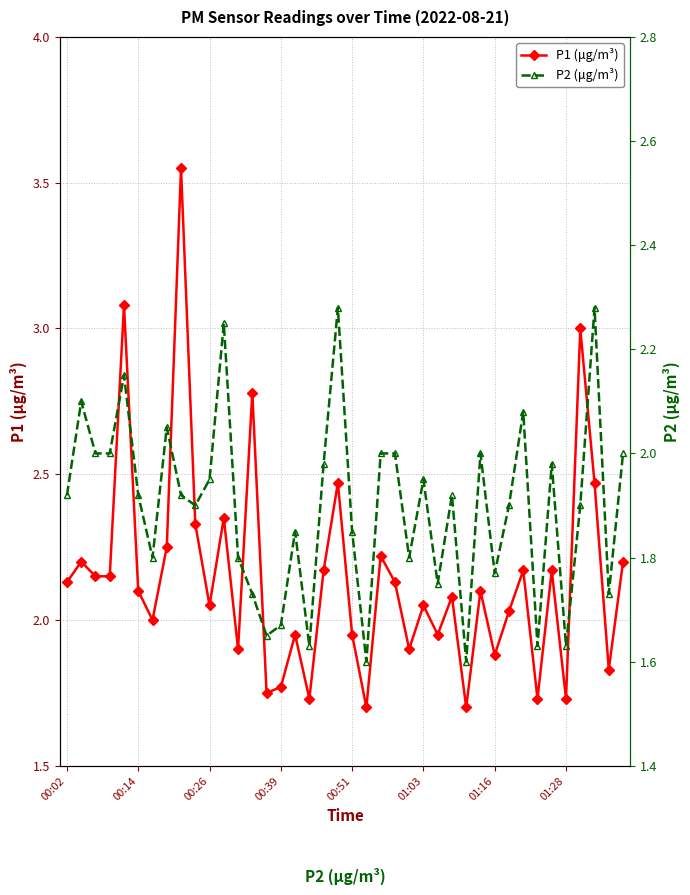

What is the difference between the second highest and minimum values in the P2 (μg/m³) series?

0.7